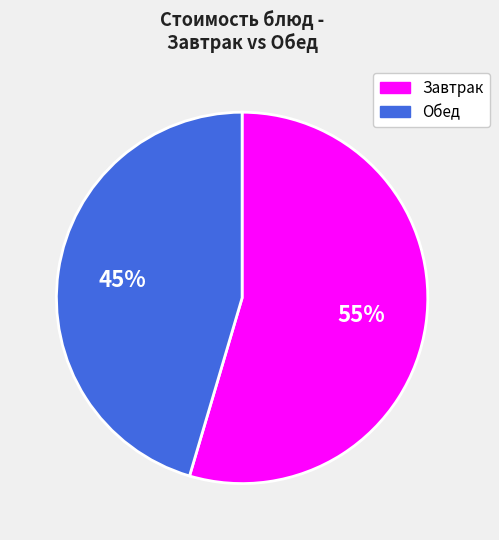

Which has a higher value, Обед or Завтрак?

Завтрак